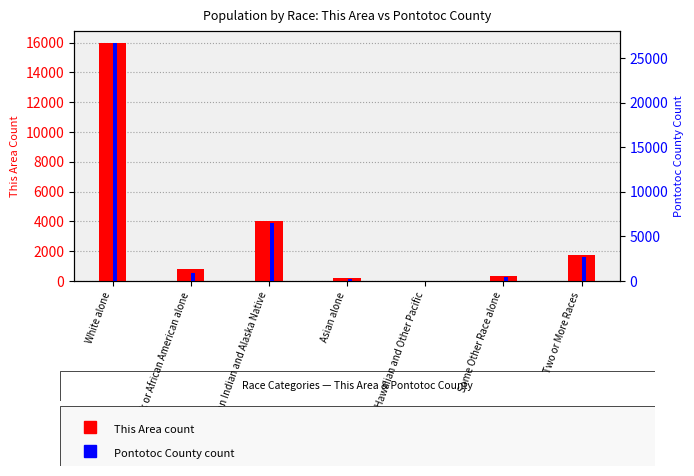

List the series in order of their peak value, highest first.

Pontotoc County, This Area